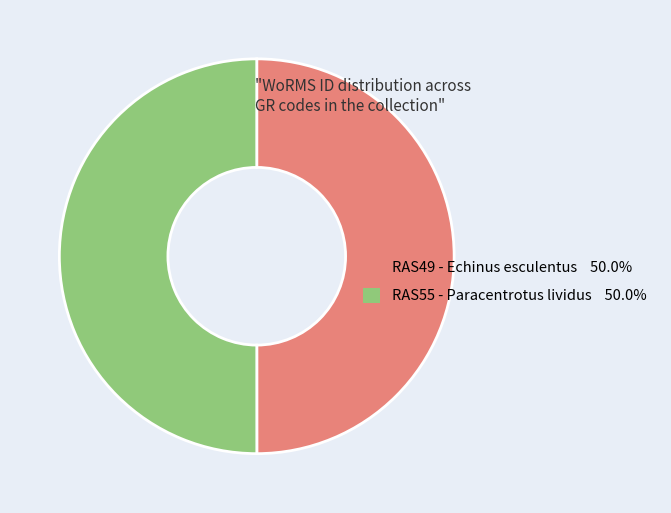

Do RAS55 - Paracentrotus lividus 50.0% and RAS49 - Echinus esculentus 50.0% together represent more than half of the pie?

Yes